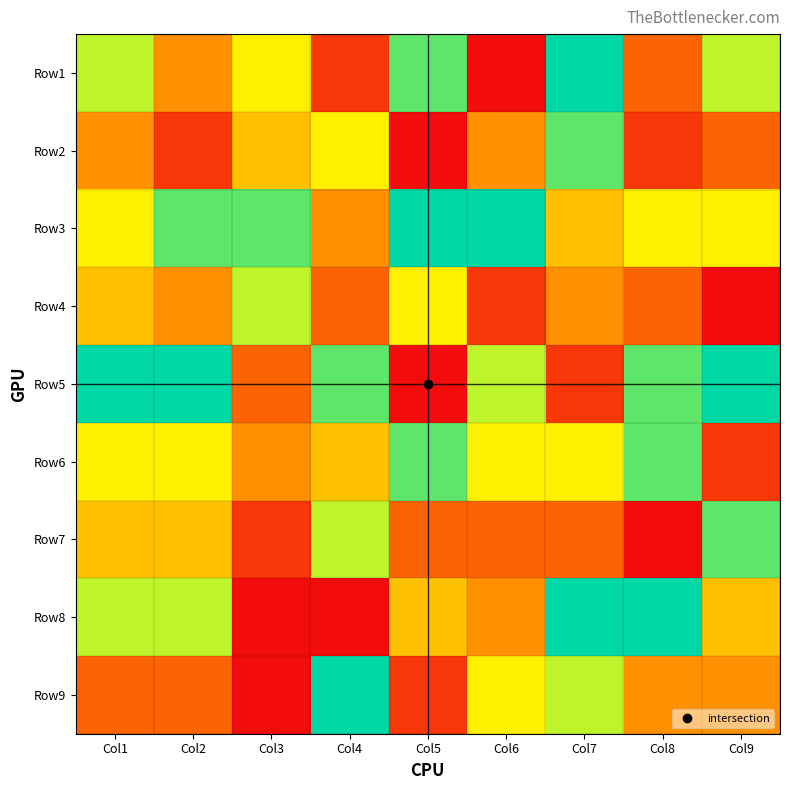

How many distinct data groups are displayed?

9